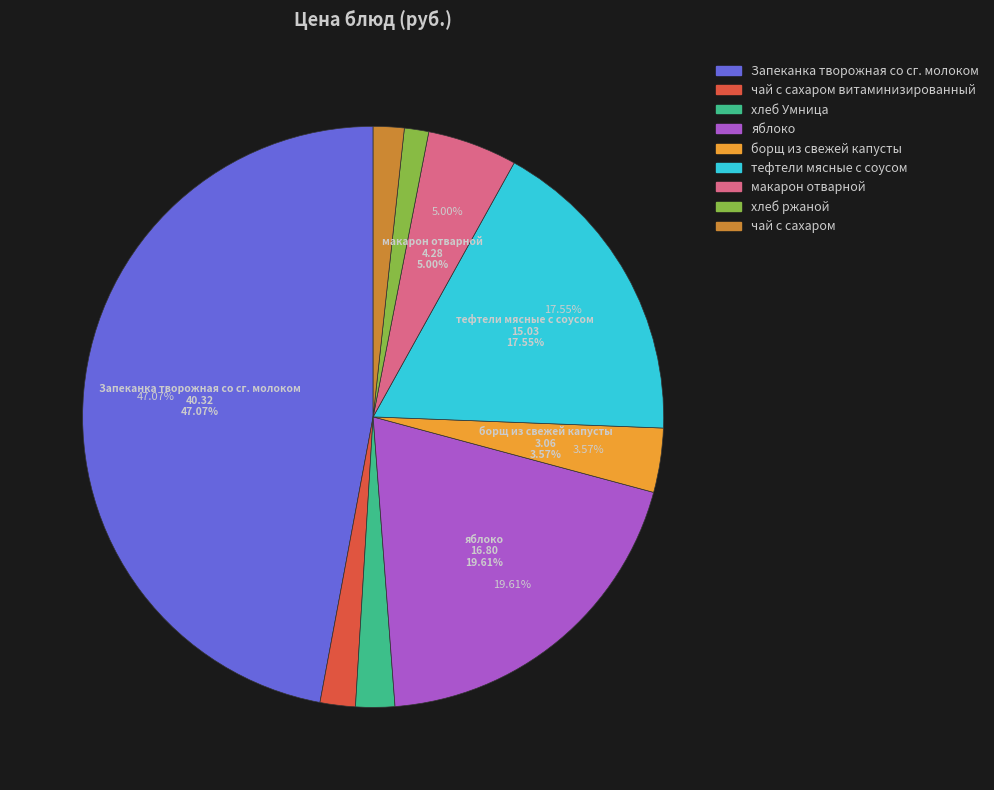

What is the largest slice in the pie chart?

Запеканка творожная со сг. молоком